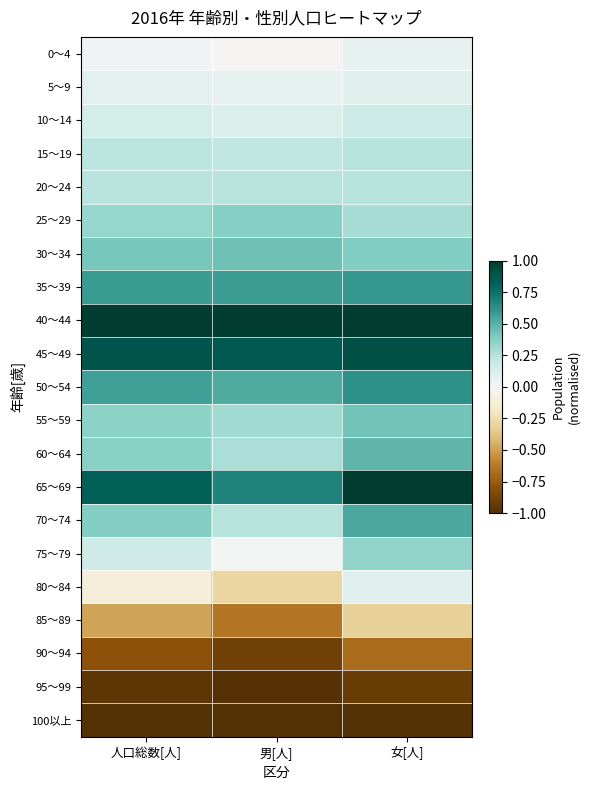

What is the total value across all series at 人口総数[人]?

3.3